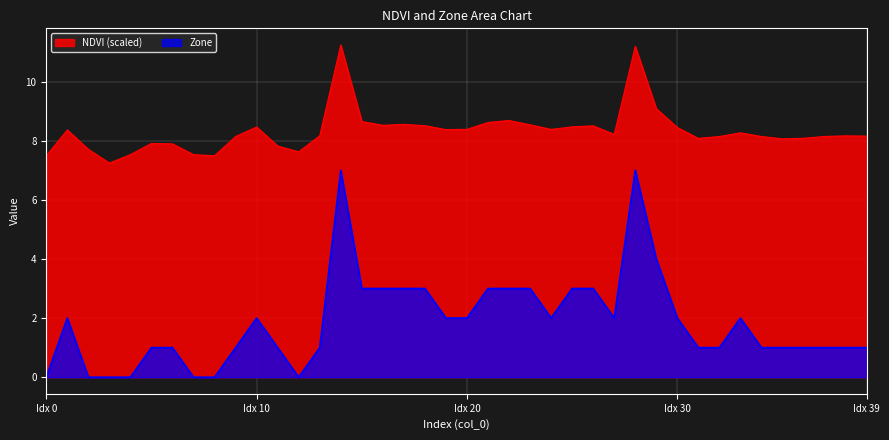

Where is the first local minimum for Zone?

12